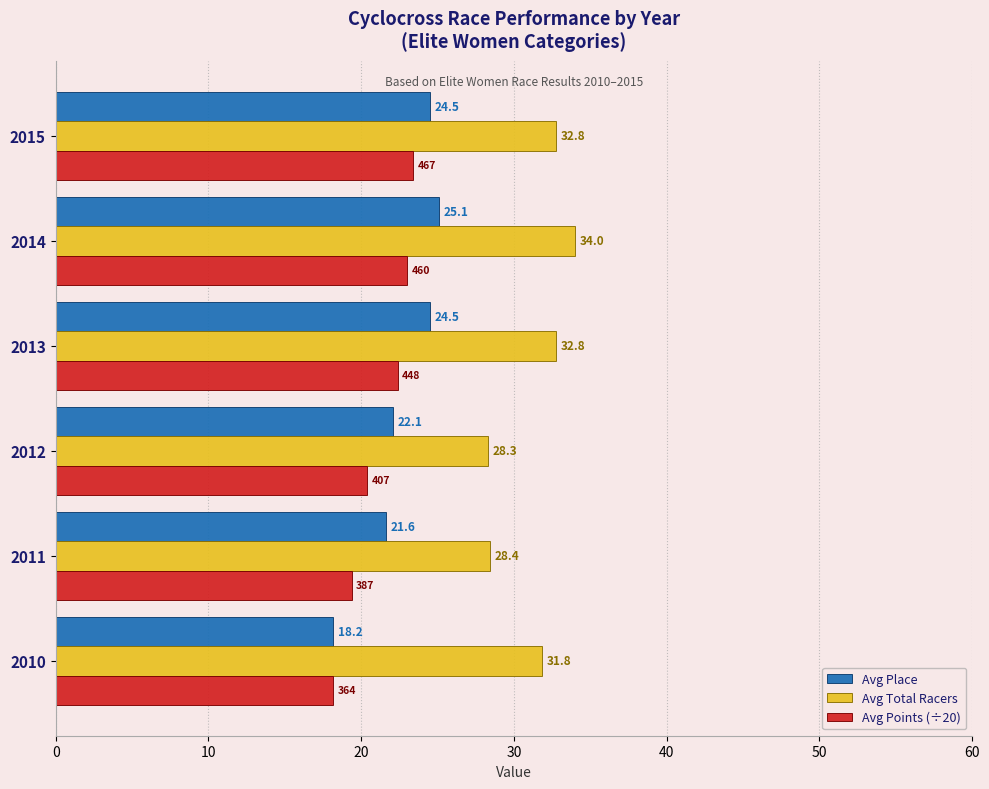

The value of Avg Total Racers at 2013 is 20.7. True or false?

False